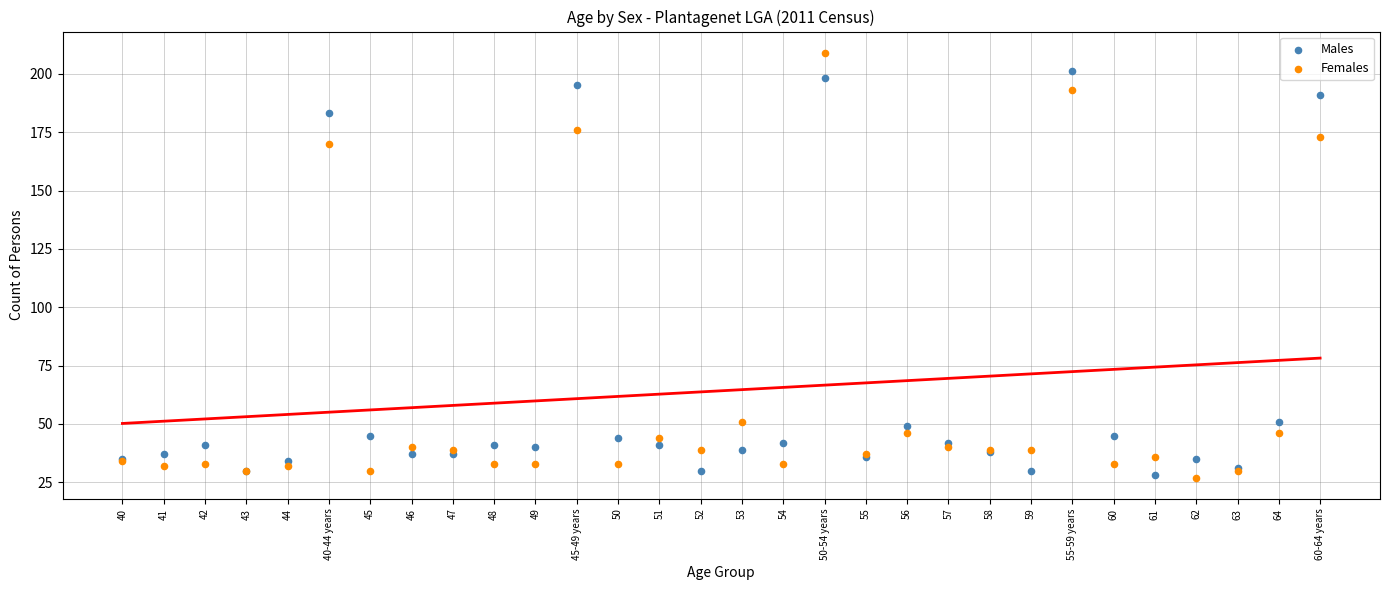

Which series has the widest spread of Y values?

Females